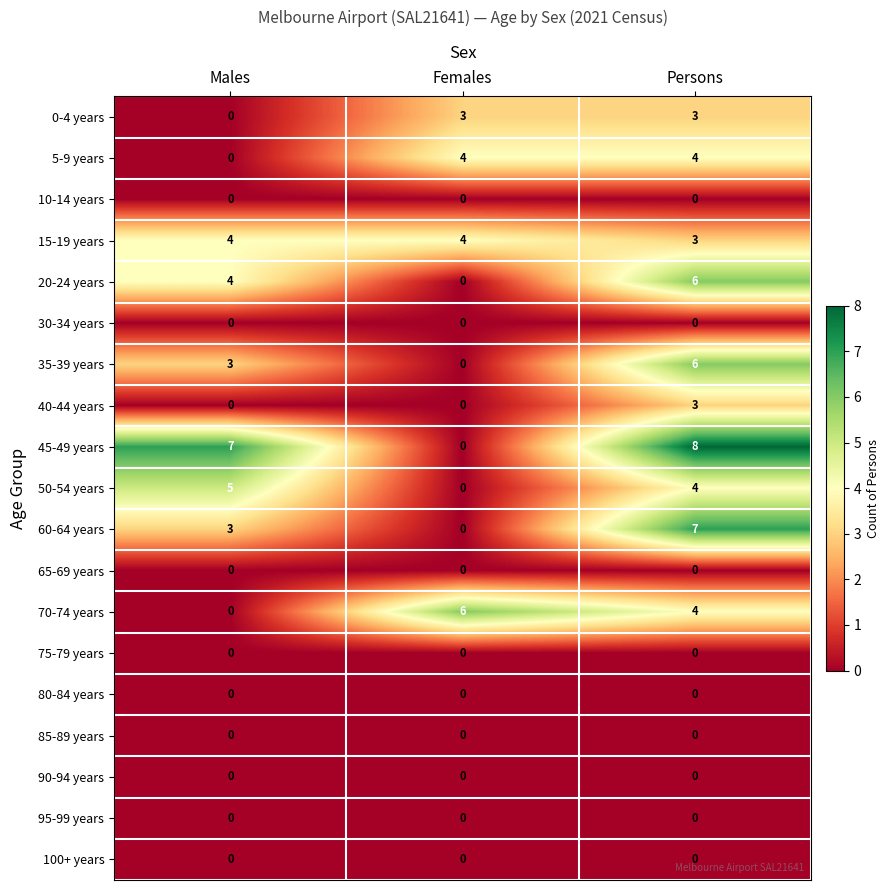

Which series has the largest total across all categories?

45-49 years